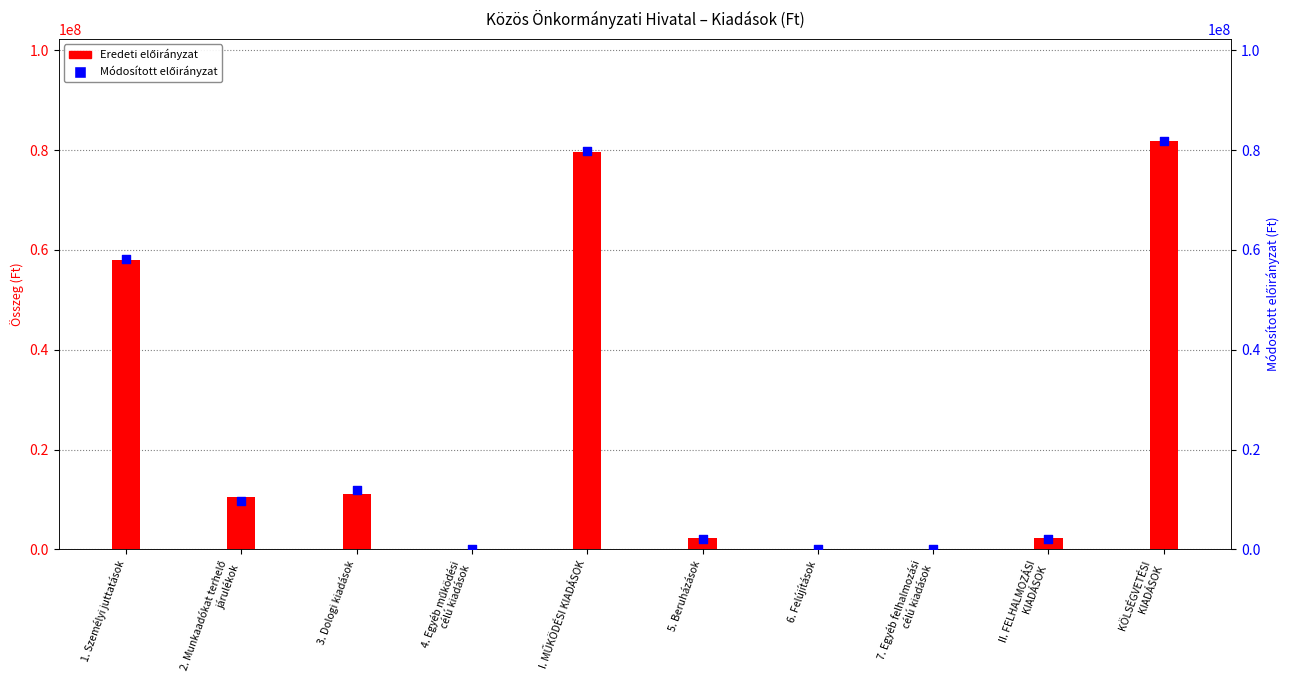

At which category is the sum across all series the highest?

KÖLSÉGVETÉSI
KIADÁSOK